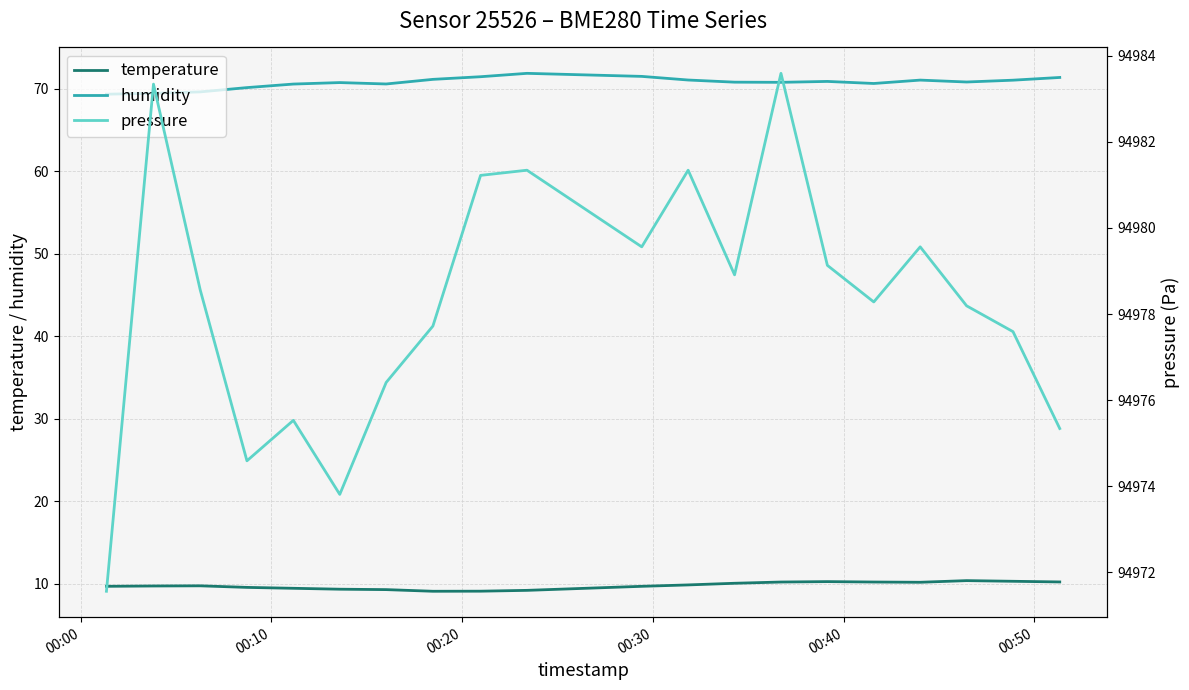

Does the chart have visible grid lines?

Yes